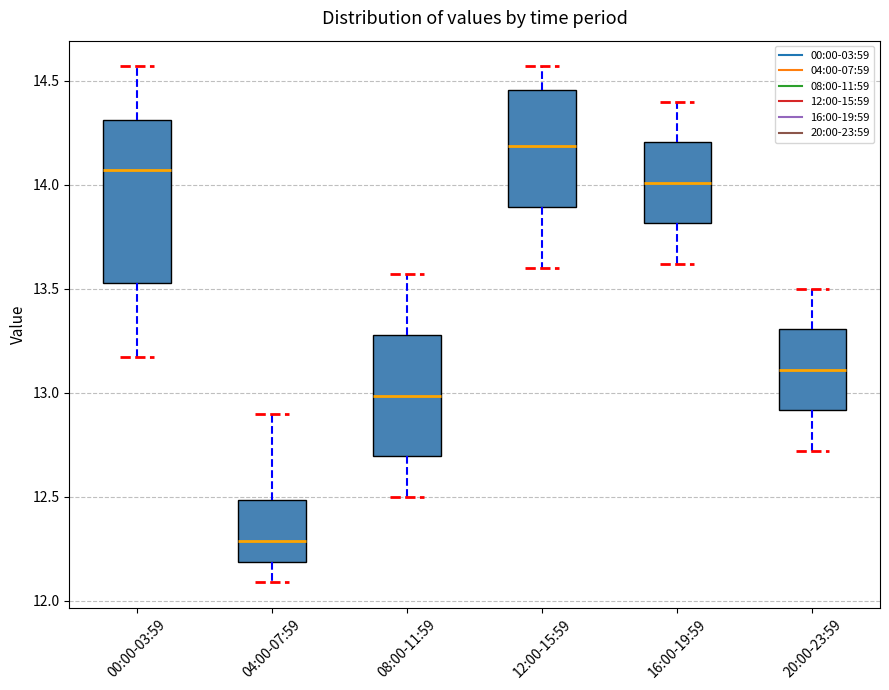

Comparing the boxes themselves (not the whiskers), which one is the tallest?

00:00-03:59